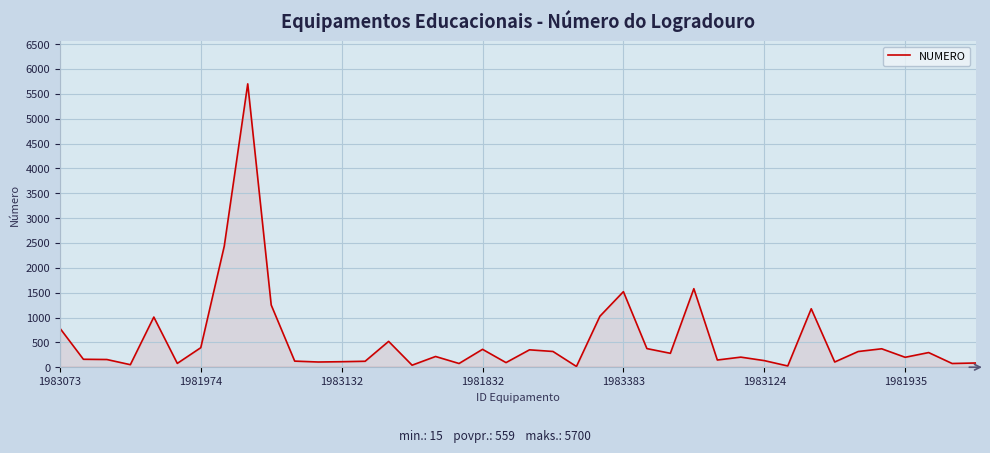

What is the greatest value displayed?

5700